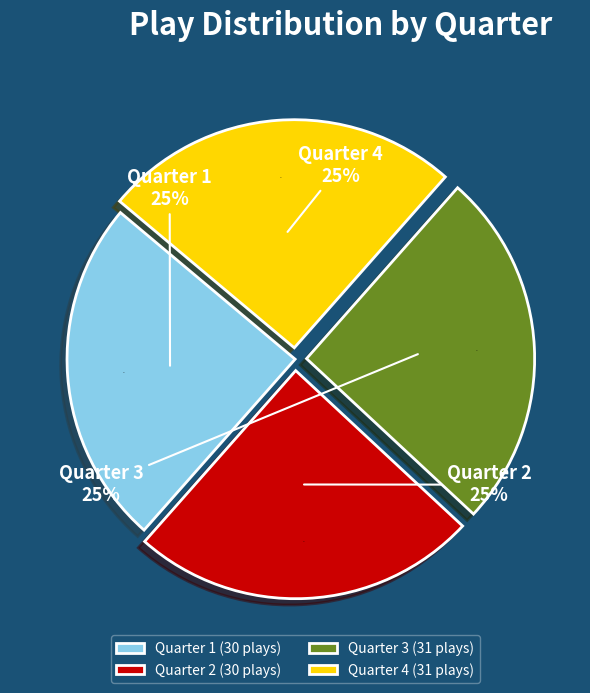

Rank the categories by value from highest to lowest.

Quarter 3, Quarter 4, Quarter 1, Quarter 2